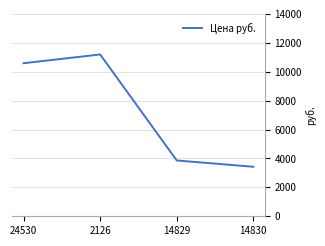

Reading right to left, transcribe all the data shown in this chart.

14830=3425	14829=3861	2126=11193	24530=10589